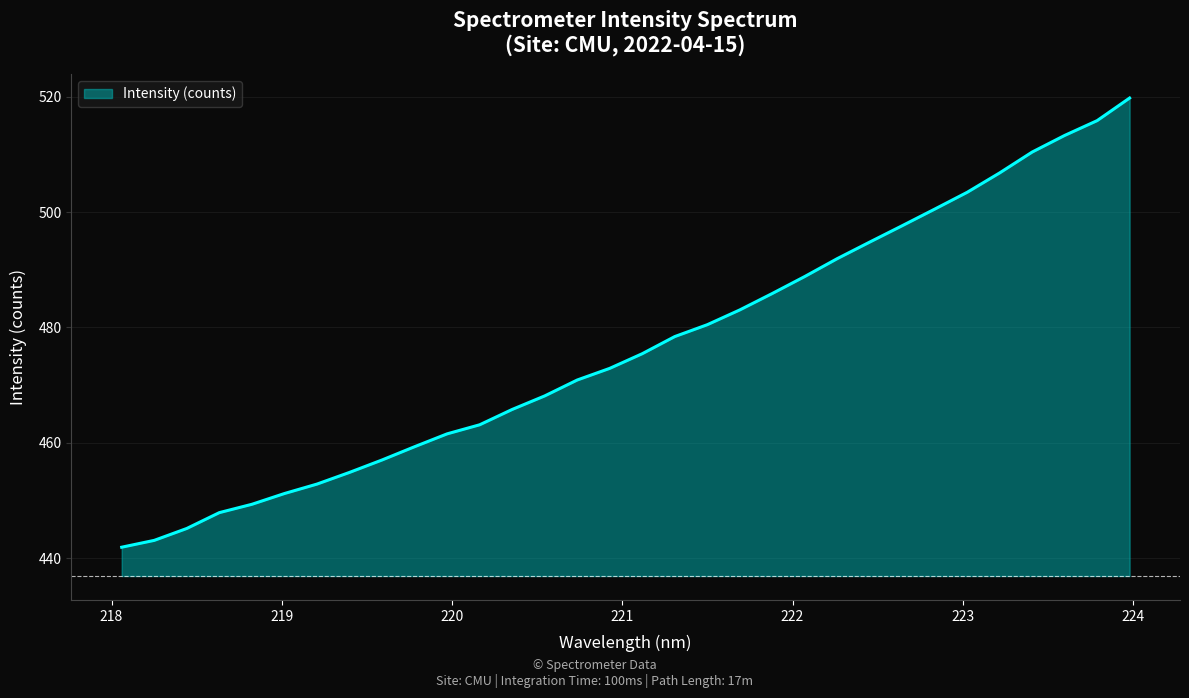

What is the smallest value displayed?

441.9